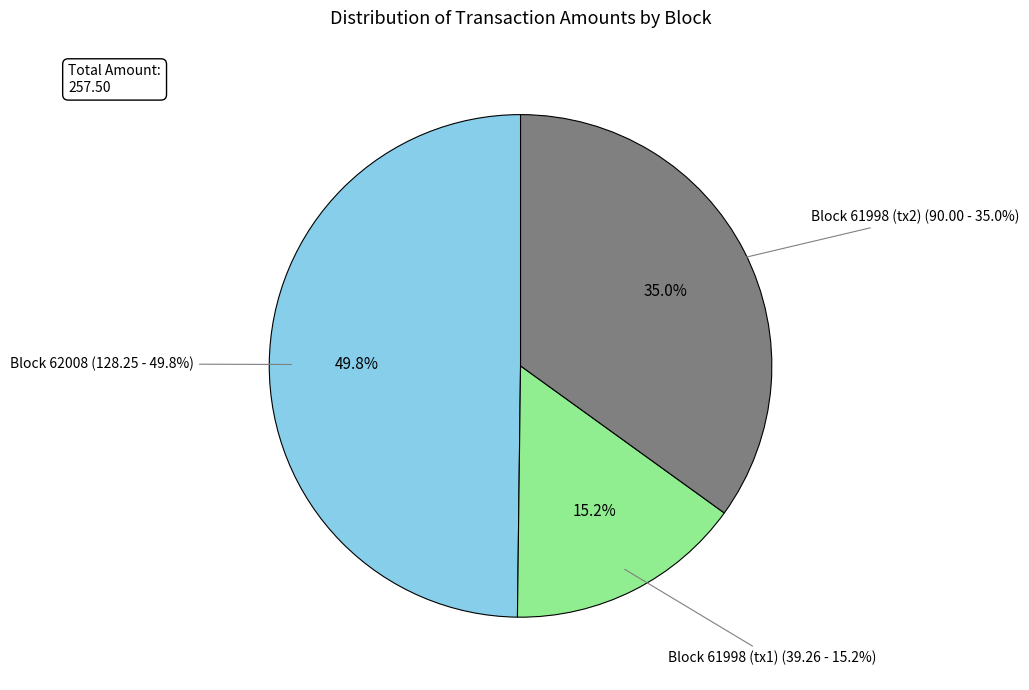

Does 62008 (Nonce=0) account for over 50% of the chart?

No